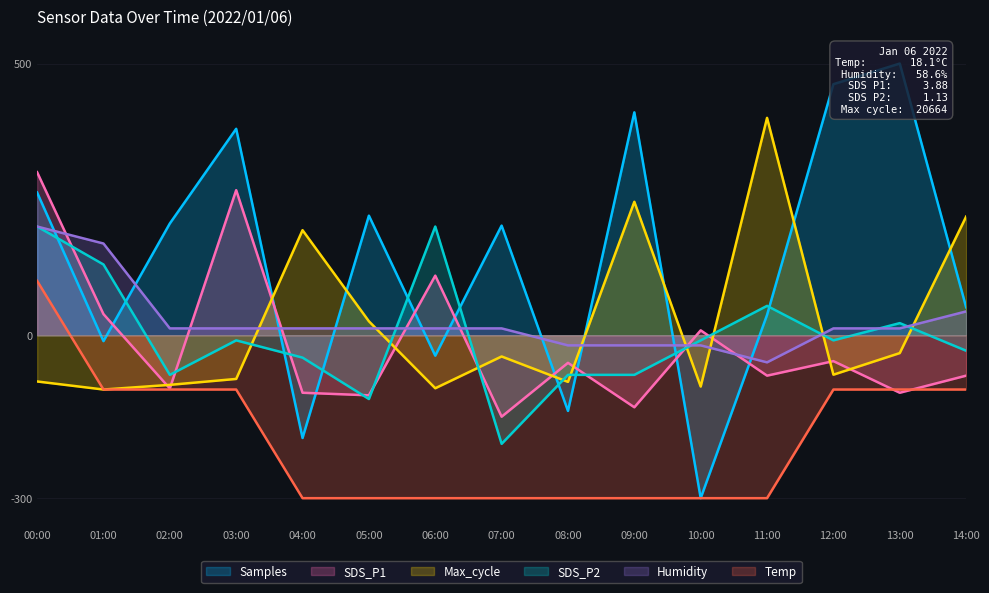

What is the difference between the highest and lowest values at 00:00?

385.2